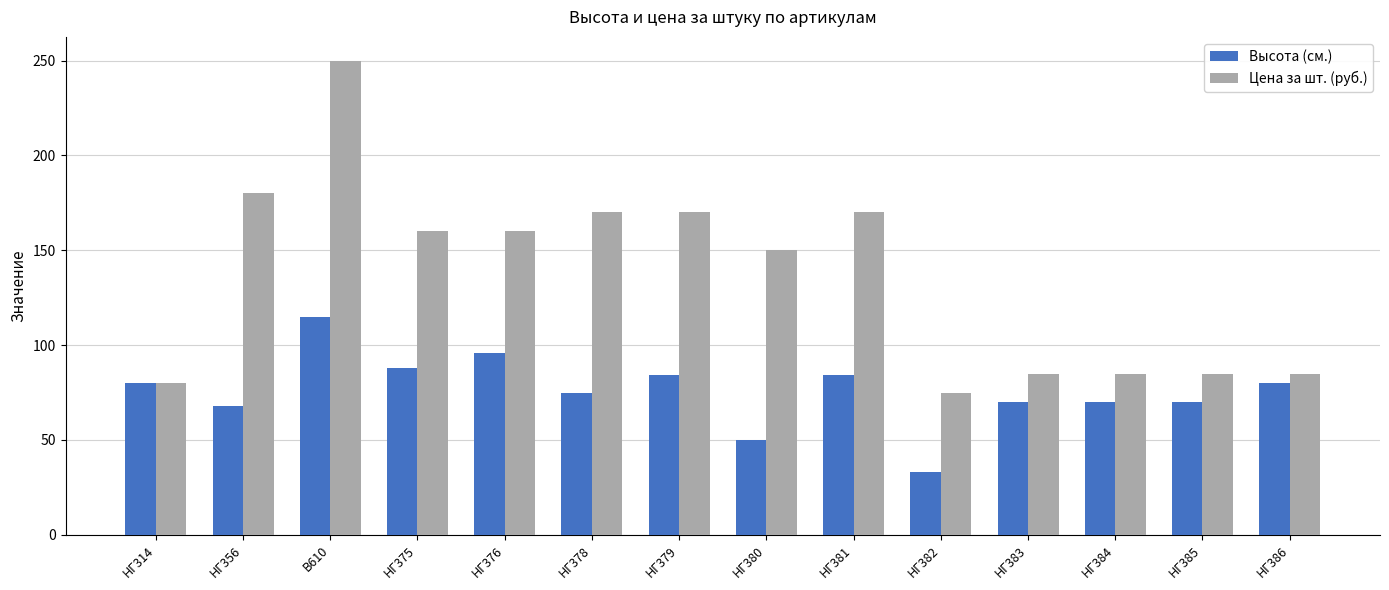

What is the approximate value of Высота (см.) at НГ386?

80